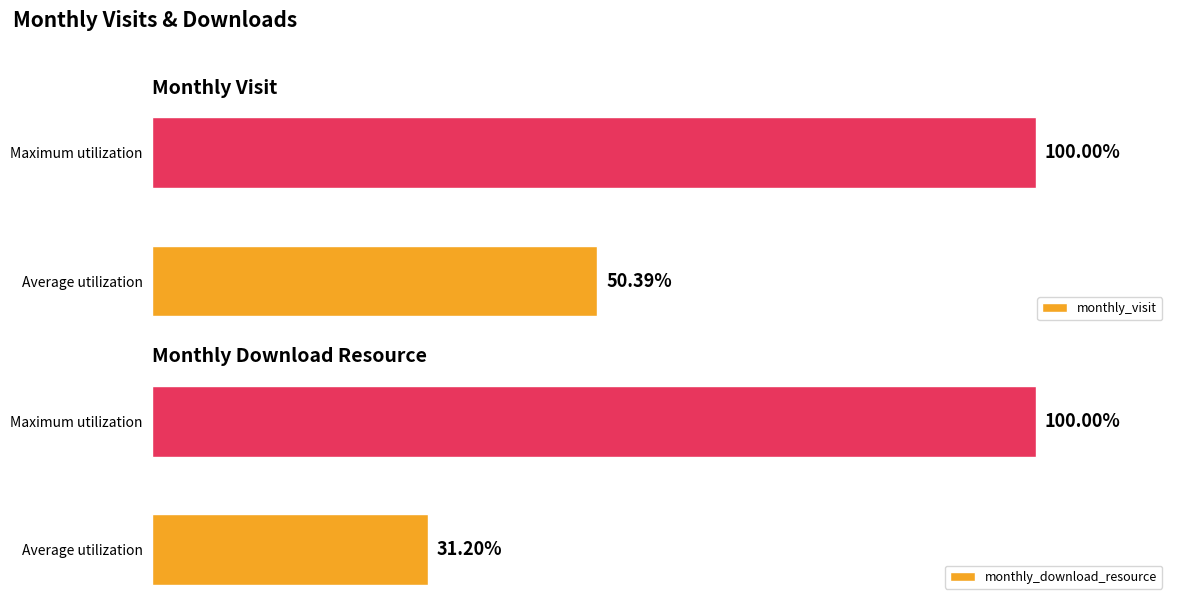

List the labels in order of monthly_visit value, largest first.

Maximum utilization, Average utilization